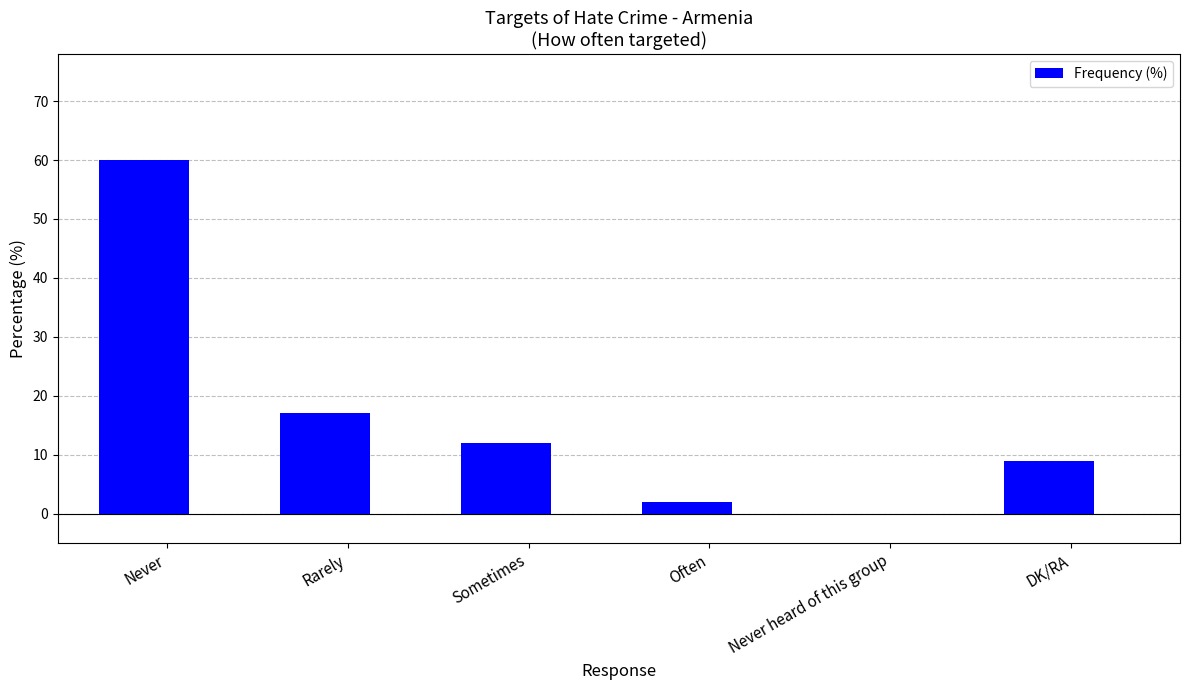

What value does the data have at Sometimes?

12